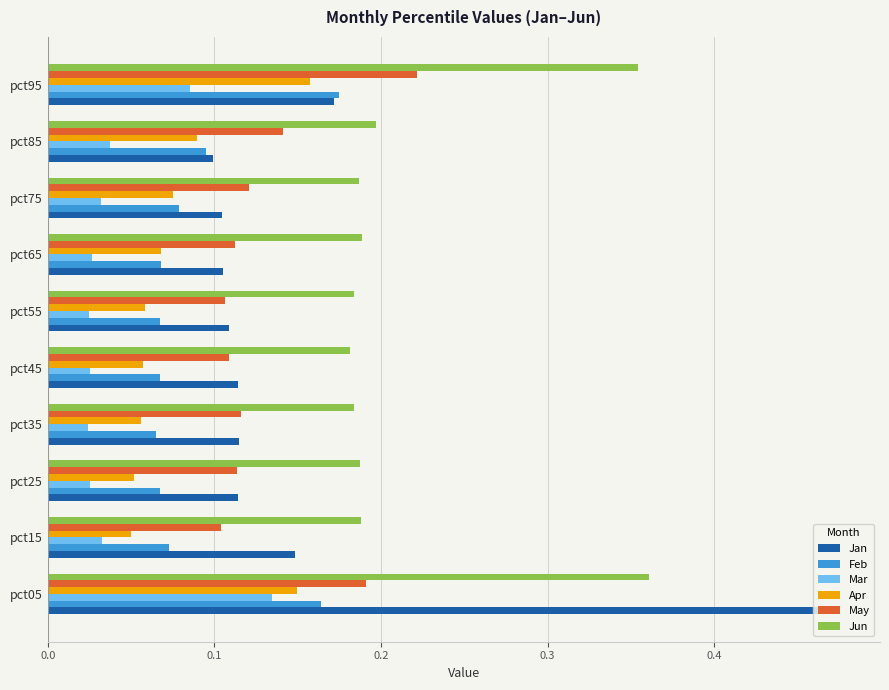

Which series has the widest spread of values?

Jan